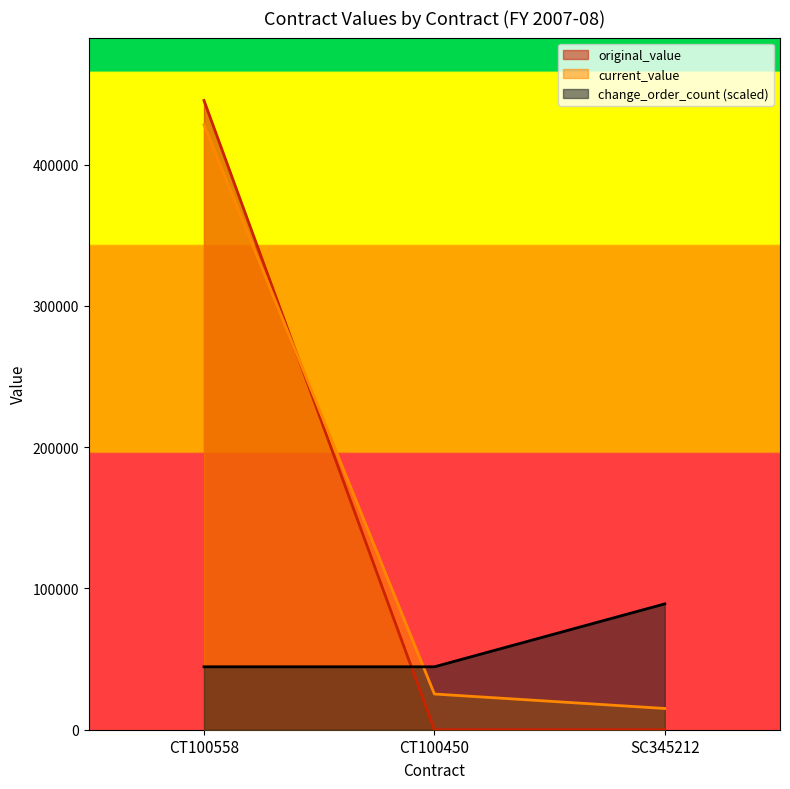

What is the label of the 2nd point from the right?

CT100450